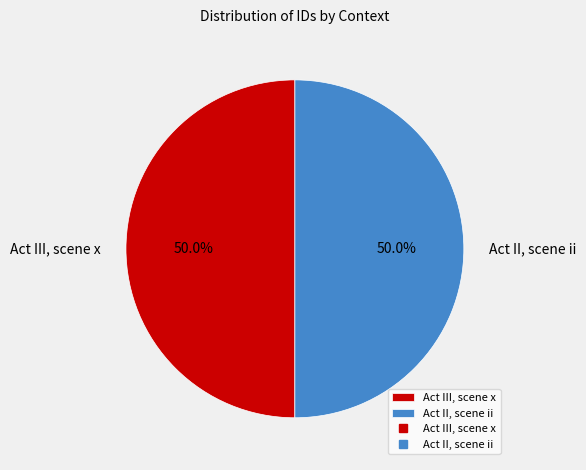

How many segments does this pie chart have?

2